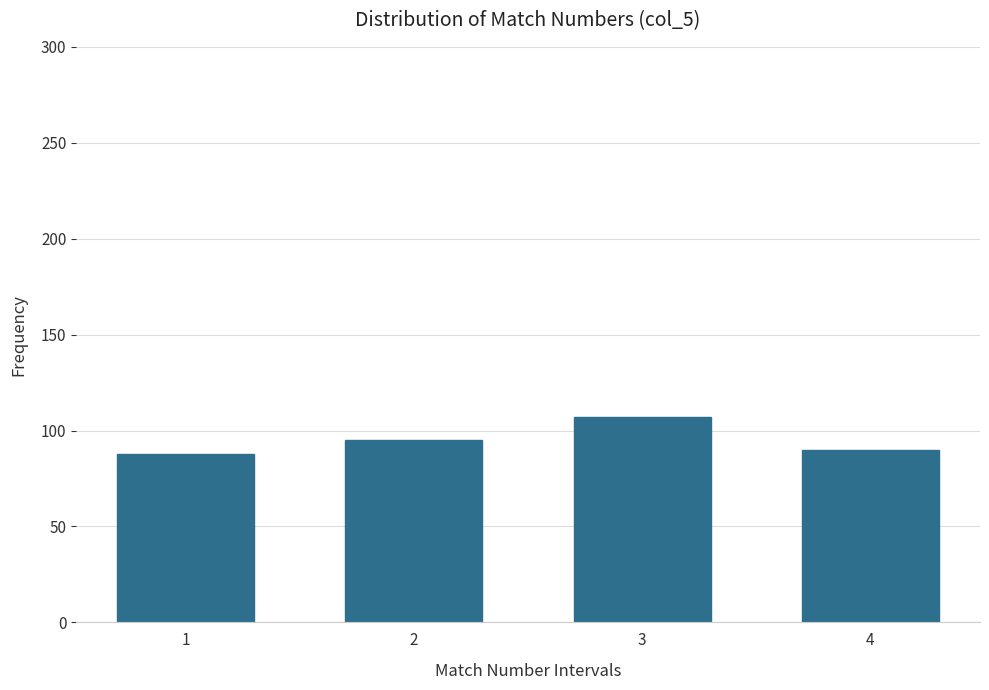

Reading left to right, extract all data points from this chart.

88	95	107	90